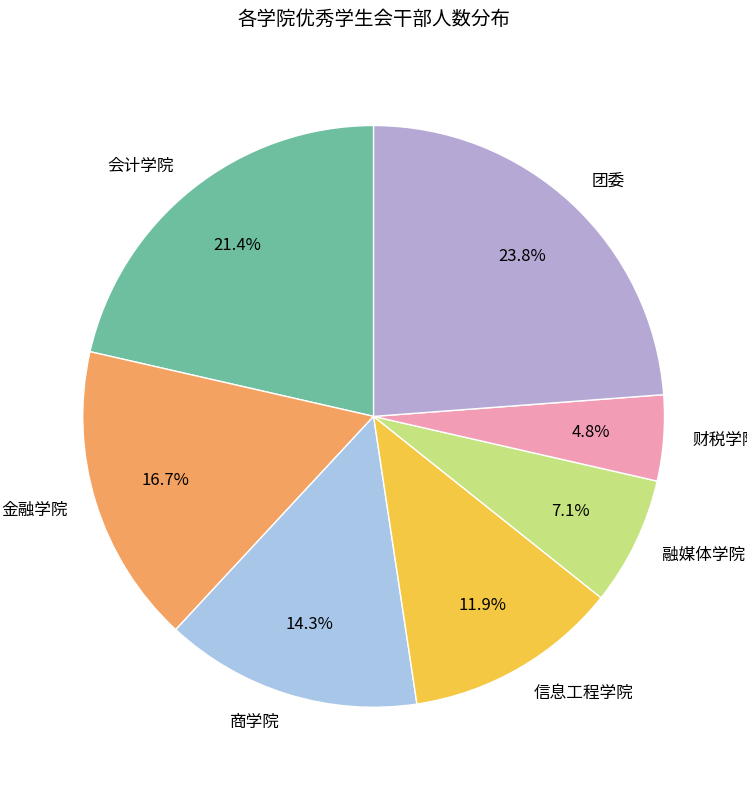

Approximately how many times larger is the value at 融媒体学院 compared to 金融学院?

0.4